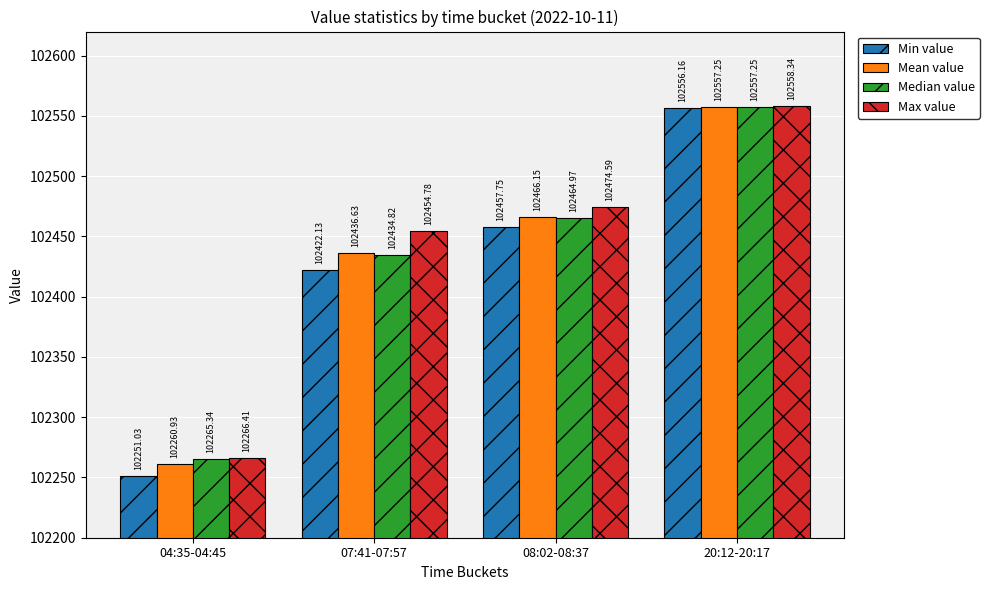

What is the sum of all Mean value values?

409721.0